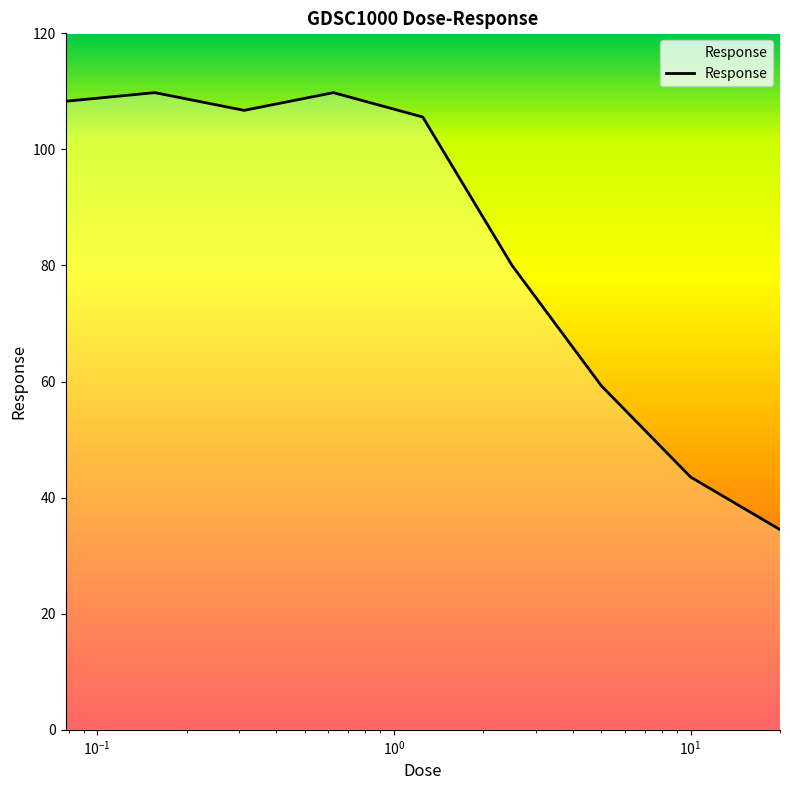

What is the smallest value displayed?

34.5